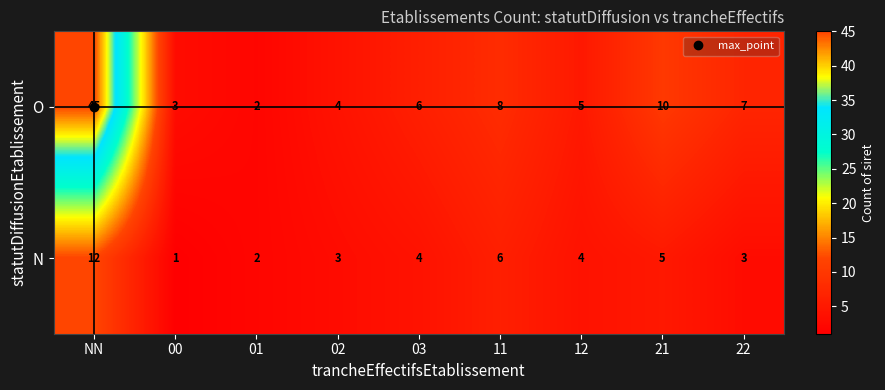

At which label does O first exceed 6?

NN